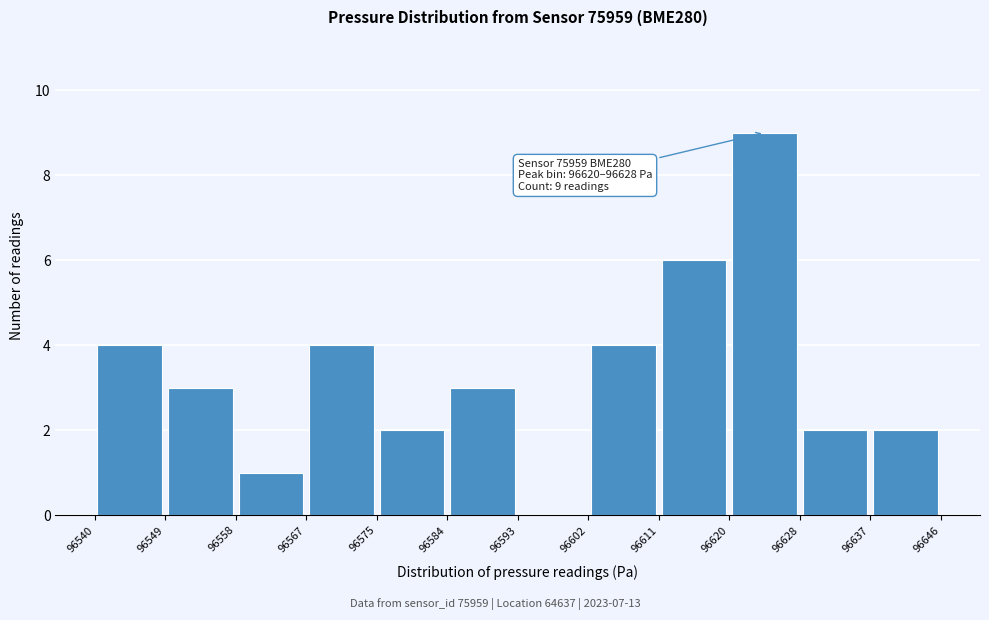

Which range on the x-axis has the tallest bar?

96620 to 96628